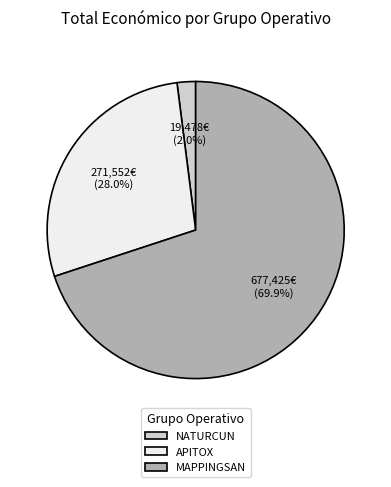

The NATURCUN slice represents 14% of the pie. True or false?

False